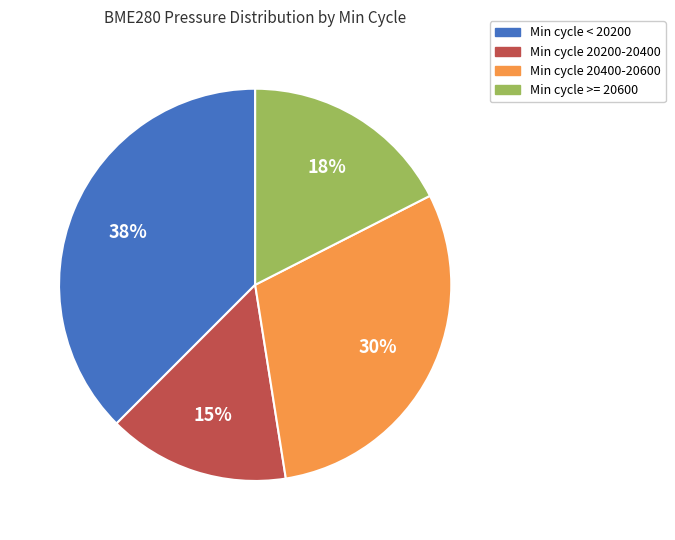

Do Min cycle < 20200 and Min cycle 20200-20400 together represent more than half of the pie?

Yes